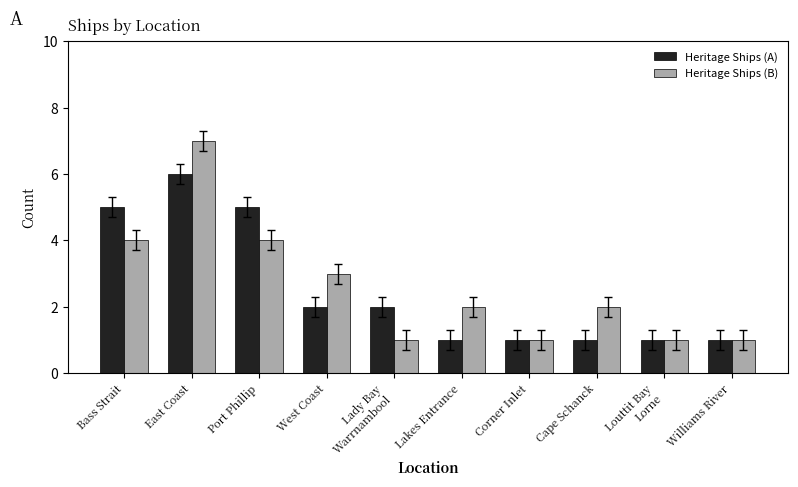

What is the sum of all Heritage Ships (A) values?

25